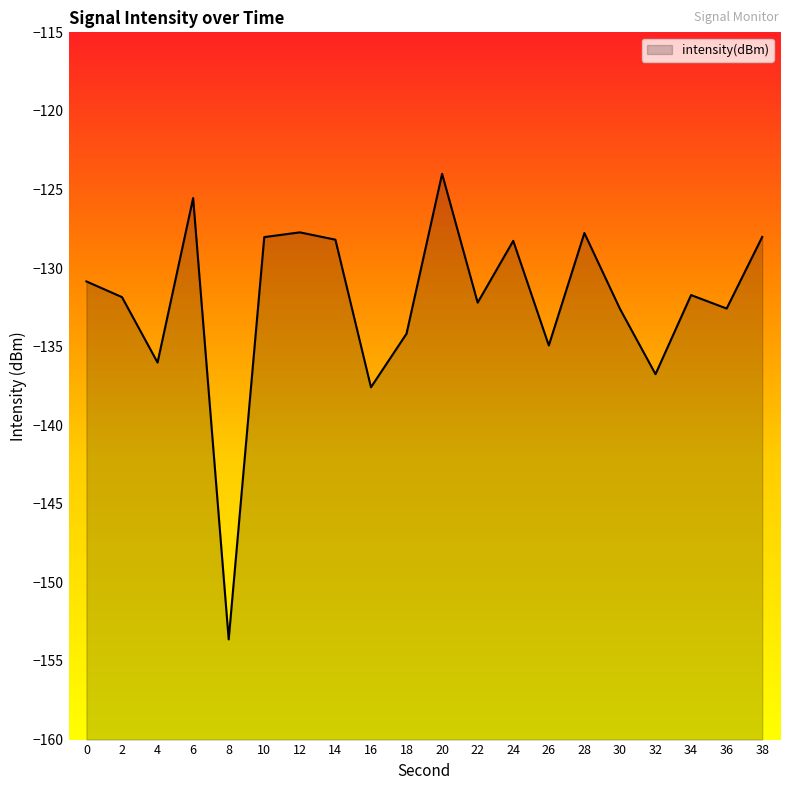

Reading left to right, what are all the values shown in this chart?

-130.8	-131.8	-136.0	-125.5	-153.6	-128.0	-127.7	-128.2	-137.6	-134.2	-124.0	-132.2	-128.3	-134.9	-127.8	-132.6	-136.8	-131.7	-132.6	-128.0